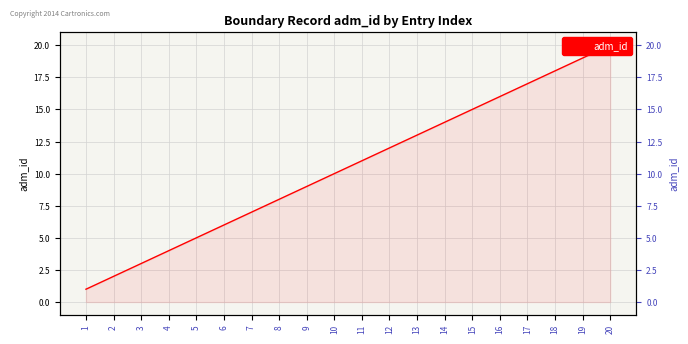

Reading right to left, what are all the values shown in this chart?

20=20	19=19	18=18	17=17	16=16	15=15	14=14	13=13	12=12	11=11	10=10	9=9	8=8	7=7	6=6	5=5	4=4	3=3	2=2	1=1